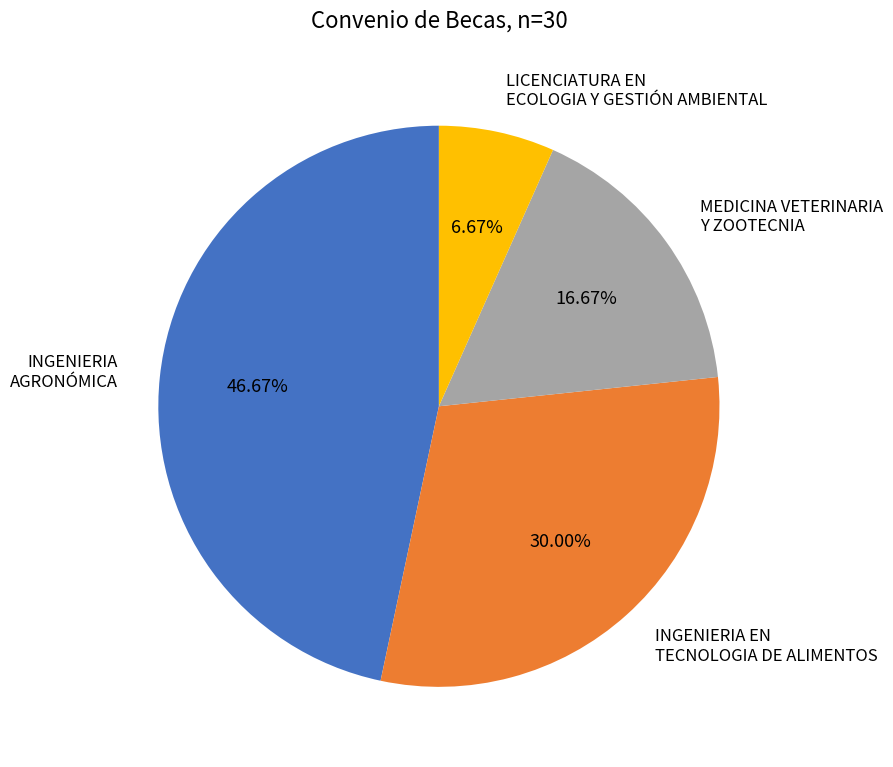

Do INGENIERIA AGRONÓMICA and MEDICINA VETERINARIA Y ZOOTECNIA together represent more than half of the pie?

Yes